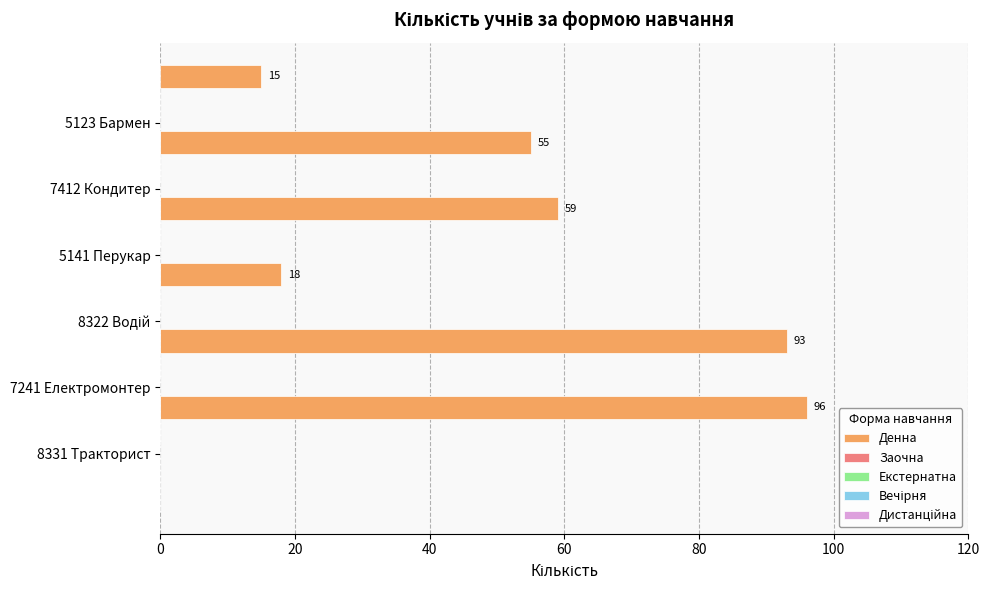

What is the value of the 2nd bar from the top?

55